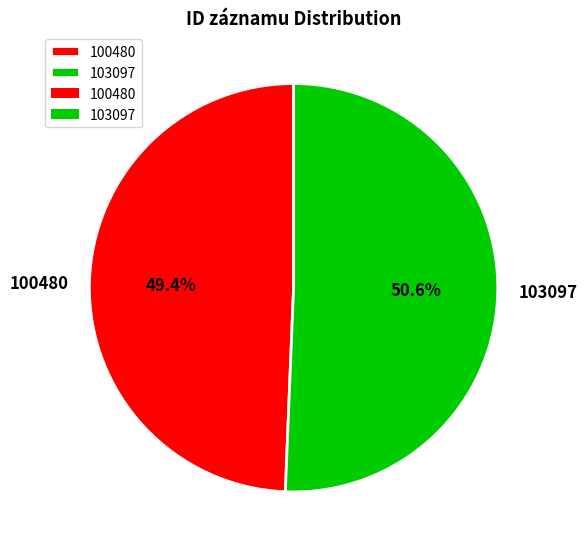

The 100480 slice represents 49% of the pie. True or false?

True